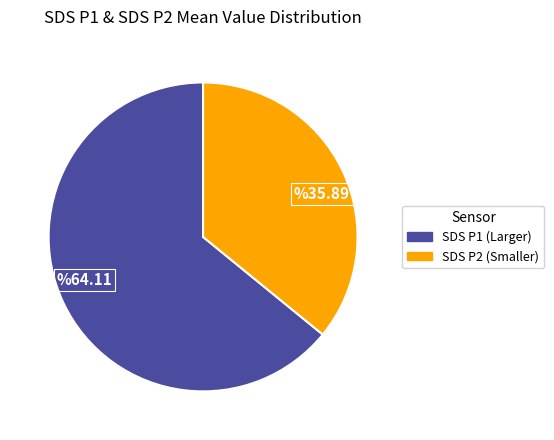

Do %35.89 and %64.11 together represent more than half of the pie?

Yes